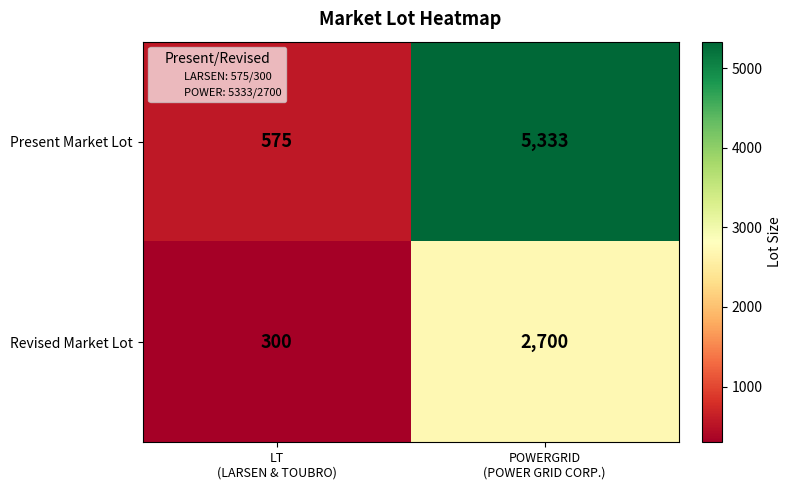

Reading left to right, extract all data points from this chart.

Present Market Lot: 575	5333
Revised Market Lot: 300	2700